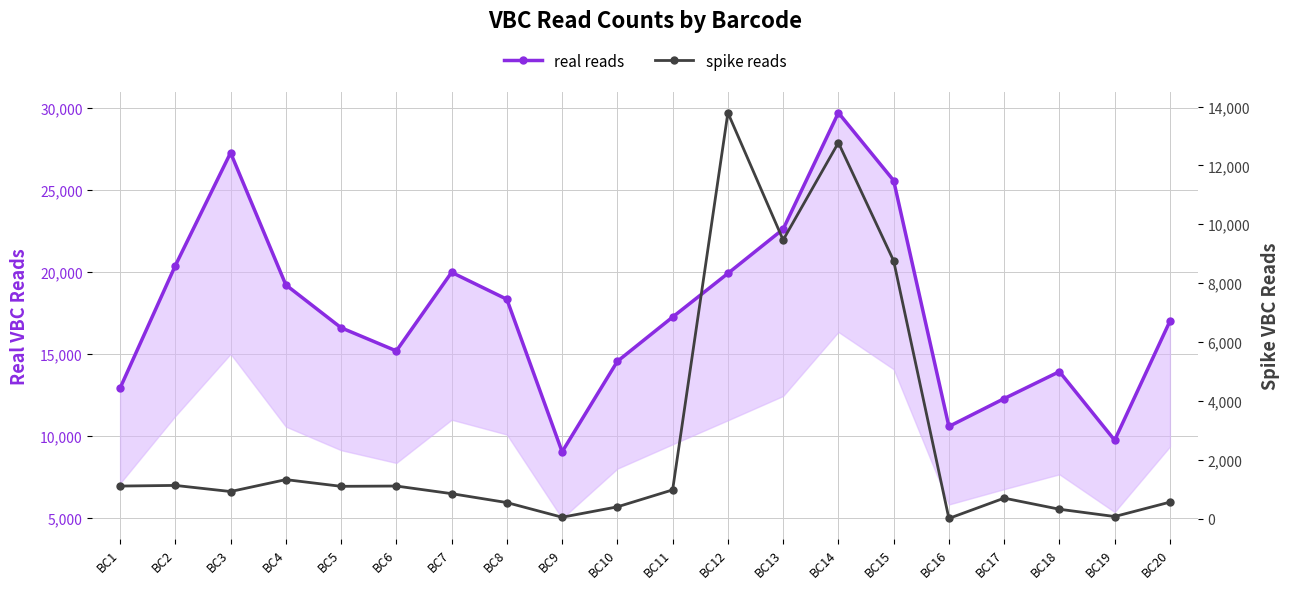

At which category is the sum across all series the highest?

BC14